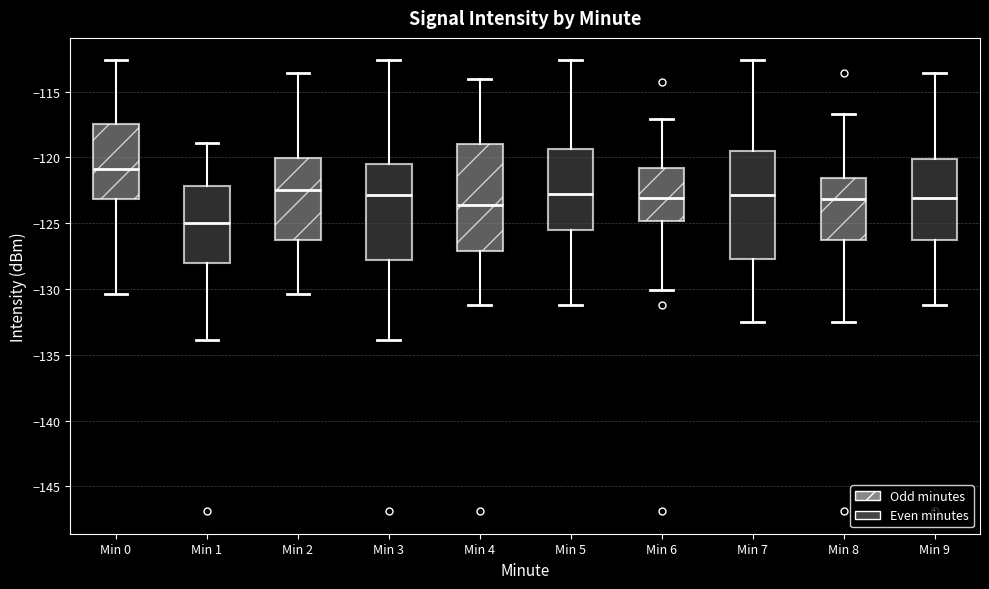

Reading left to right, read every box against the y-axis: the position of its median line, the range the box covers, and the ends of its whiskers. The values are not printed on the chart, so give them approximately, as read against the axis.

Min 0: median -121.0, box -123.0 to -117.5, whiskers -130.5 to -112.5
Min 1: median -125.0, box -128.0 to -122.0, whiskers -134.0 to -119.0
Min 2: median -122.5, box -126.5 to -120.0, whiskers -130.5 to -113.5
Min 3: median -123.0, box -128.0 to -120.5, whiskers -134.0 to -112.5
Min 4: median -123.5, box -127.0 to -119.0, whiskers -131.0 to -114.0
Min 5: median -123.0, box -125.5 to -119.5, whiskers -131.0 to -112.5
Min 6: median -123.0, box -125.0 to -121.0, whiskers -130.0 to -117.0
Min 7: median -123.0, box -127.5 to -119.5, whiskers -132.5 to -112.5
Min 8: median -123.0, box -126.5 to -121.5, whiskers -132.5 to -116.5
Min 9: median -123.0, box -126.5 to -120.0, whiskers -131.0 to -113.5